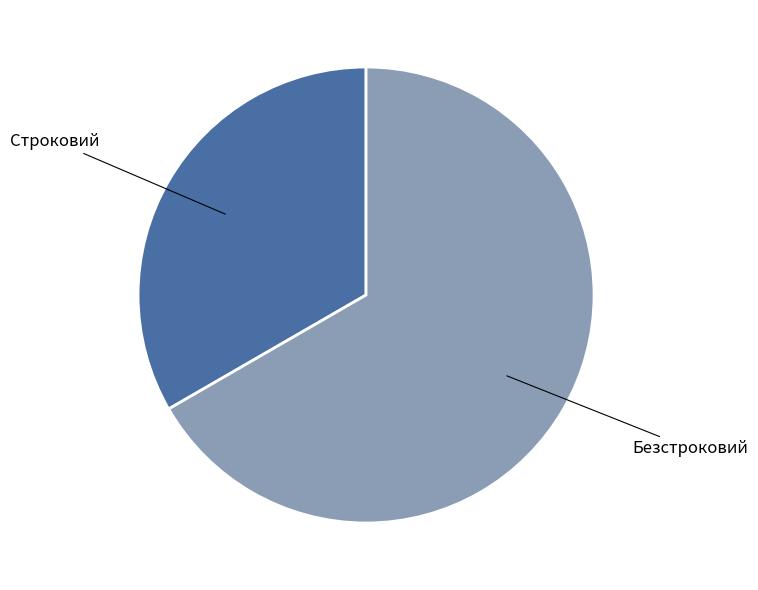

Does any single category account for the majority?

Yes